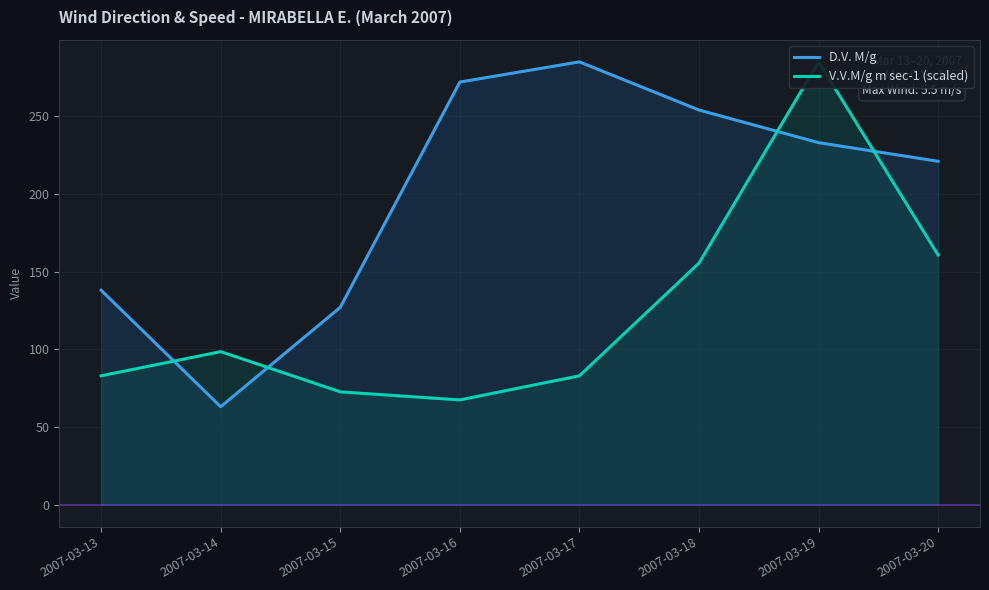

What is the value of the V.V.M/g m sec-1 (scaled) point at the 5th from the left?

82.9